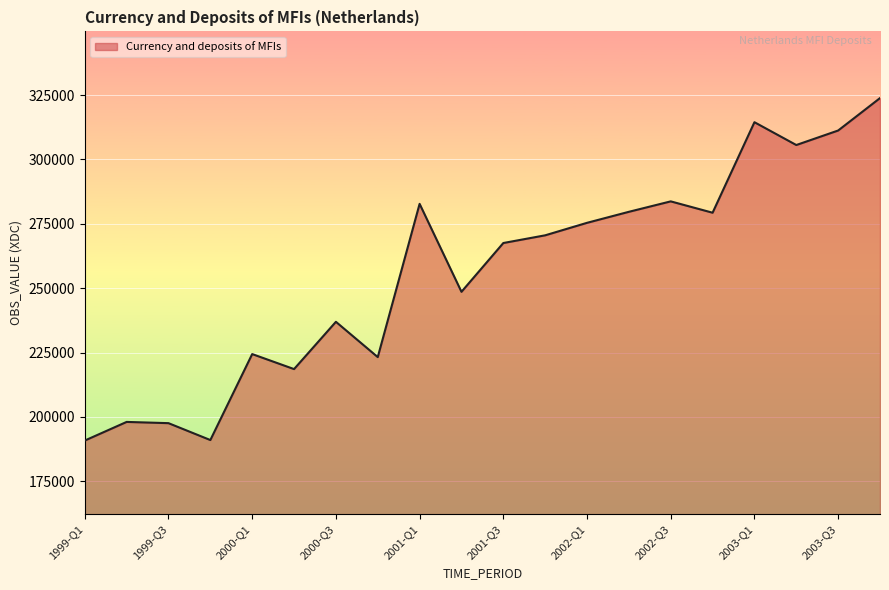

What is the greatest value displayed?

323826